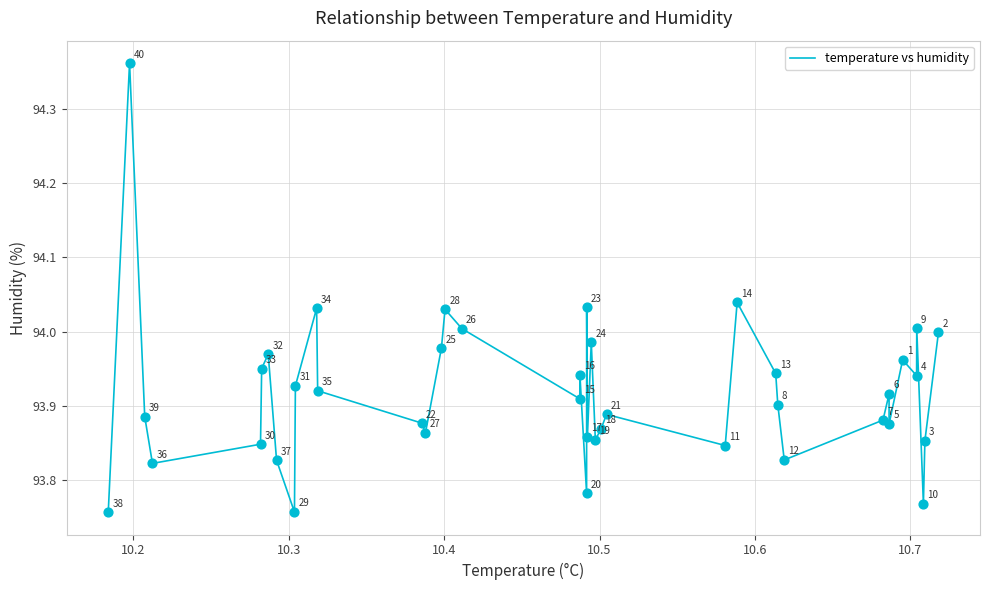

What is the greatest value displayed?

94.4